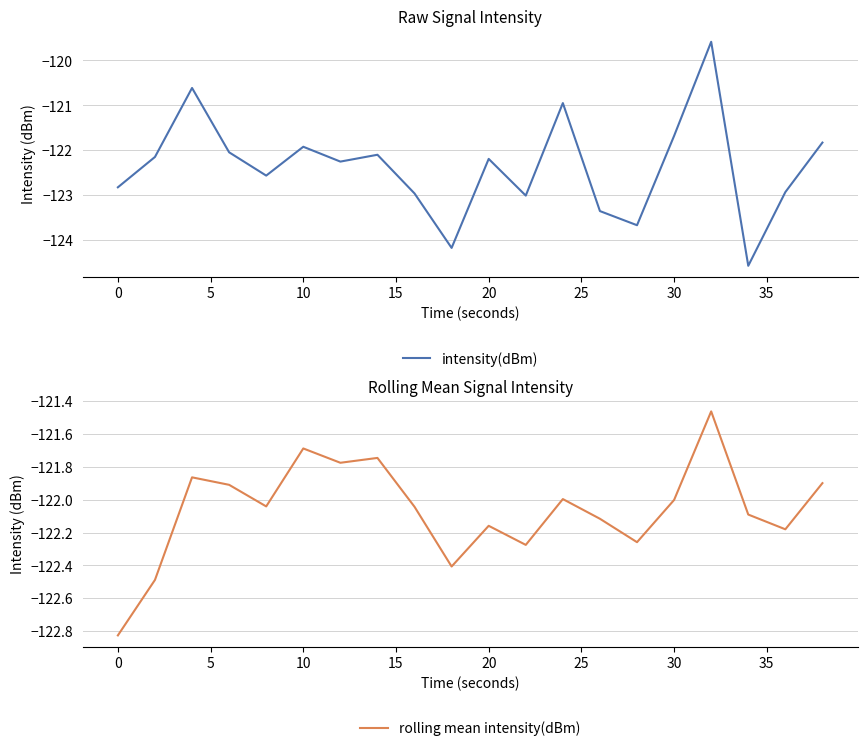

True or false: intensity(dBm) has more than 0 points higher than both neighbors.

True